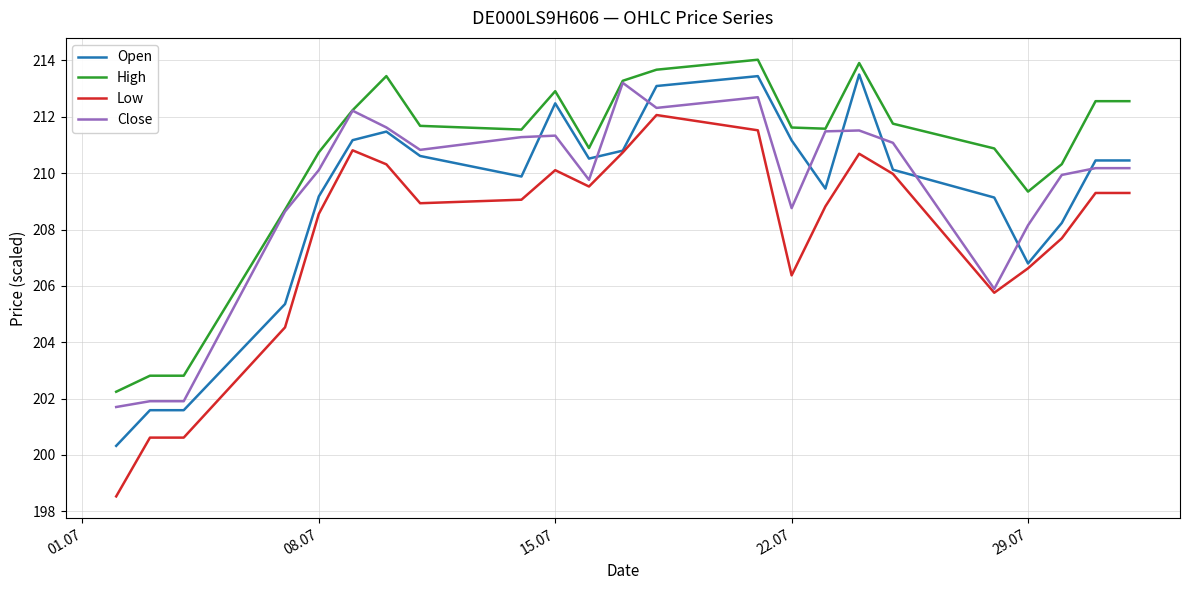

Which series has the largest total across all categories?

High